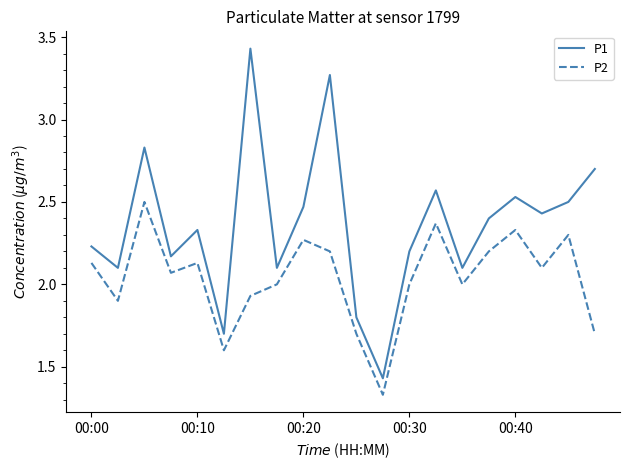

What is the difference between the maximum and minimum values in the P2 series?

1.2